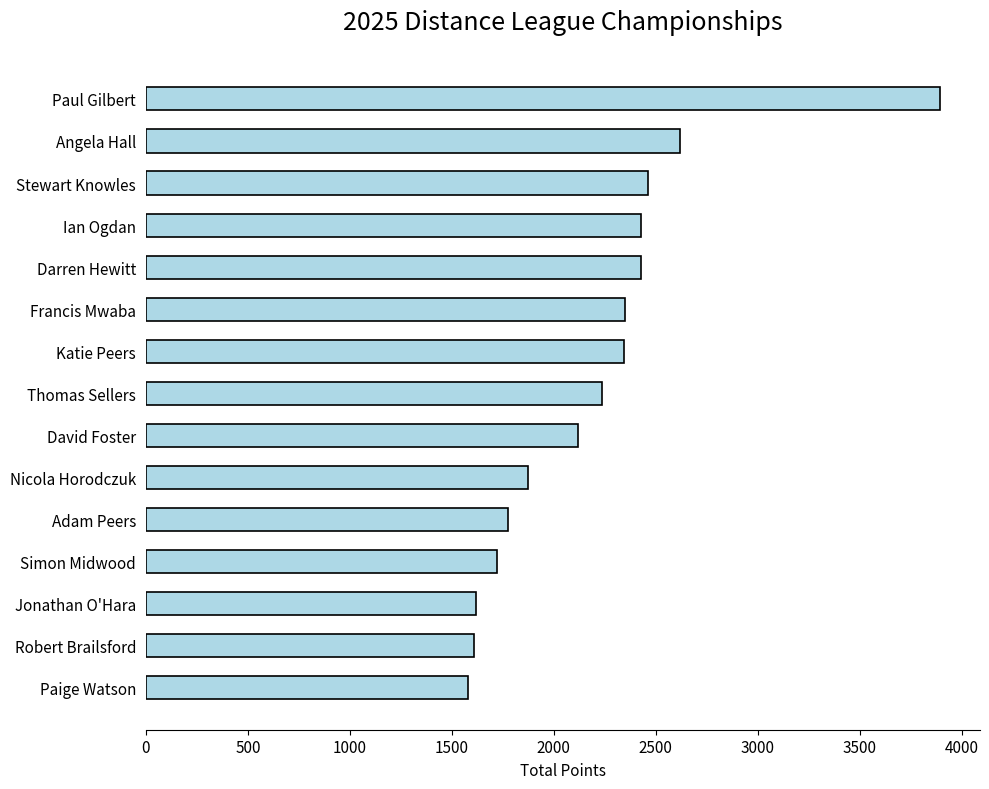

What is the difference between the maximum and minimum values?

2315